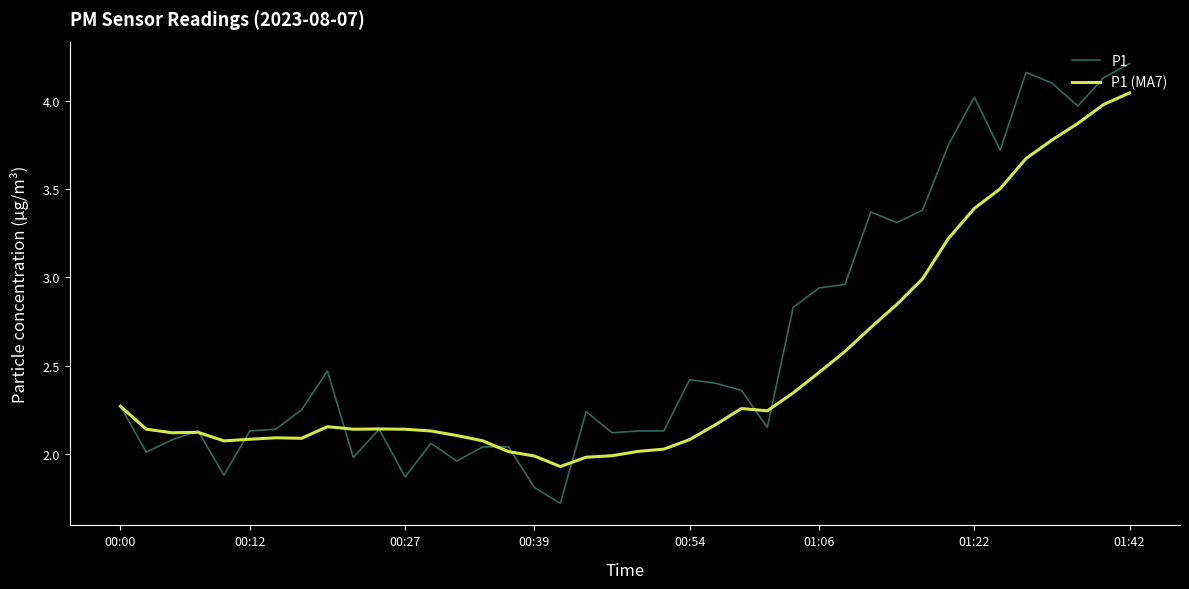

How many lines are shown in the chart?

2